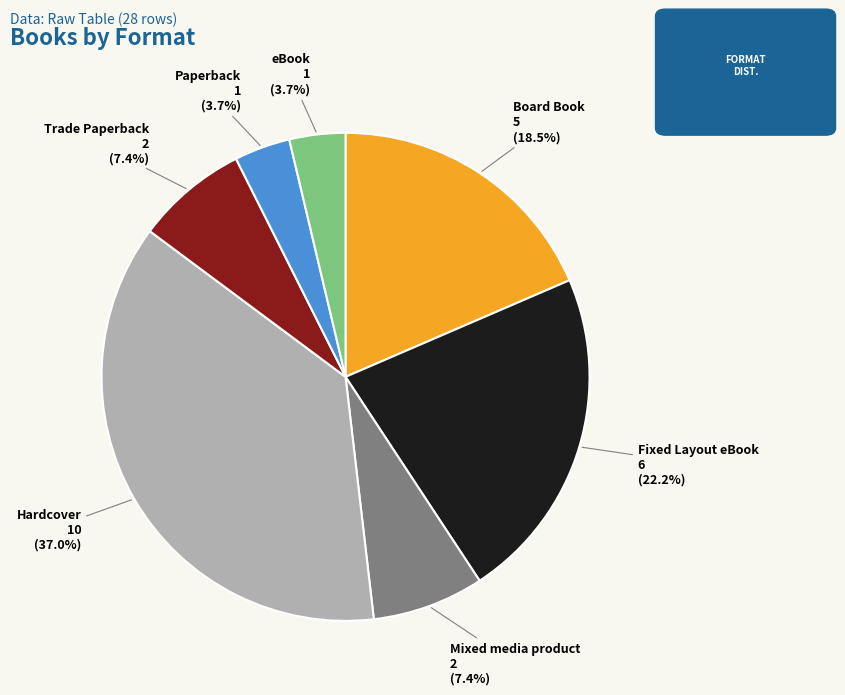

Approximately how many times larger is the value at Fixed Layout eBook compared to eBook?

6.0